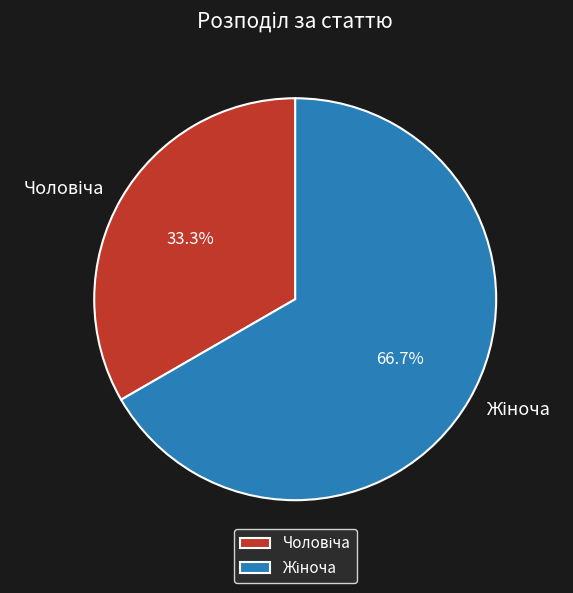

What is the largest slice in the pie chart?

Жіноча